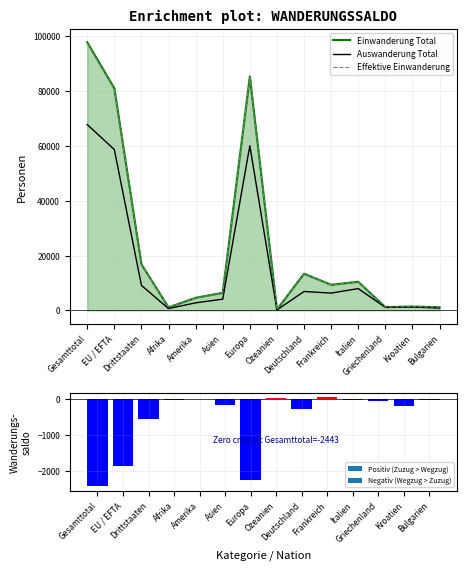

List the series in order of their peak value, lowest first.

Auswanderung Total, Effektive Einwanderung, Einwanderung Total